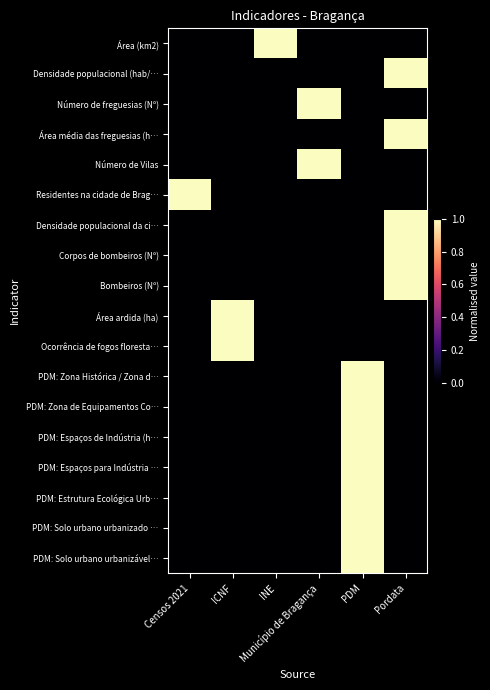

What is the difference between the highest and lowest values at Censos 2021?

1